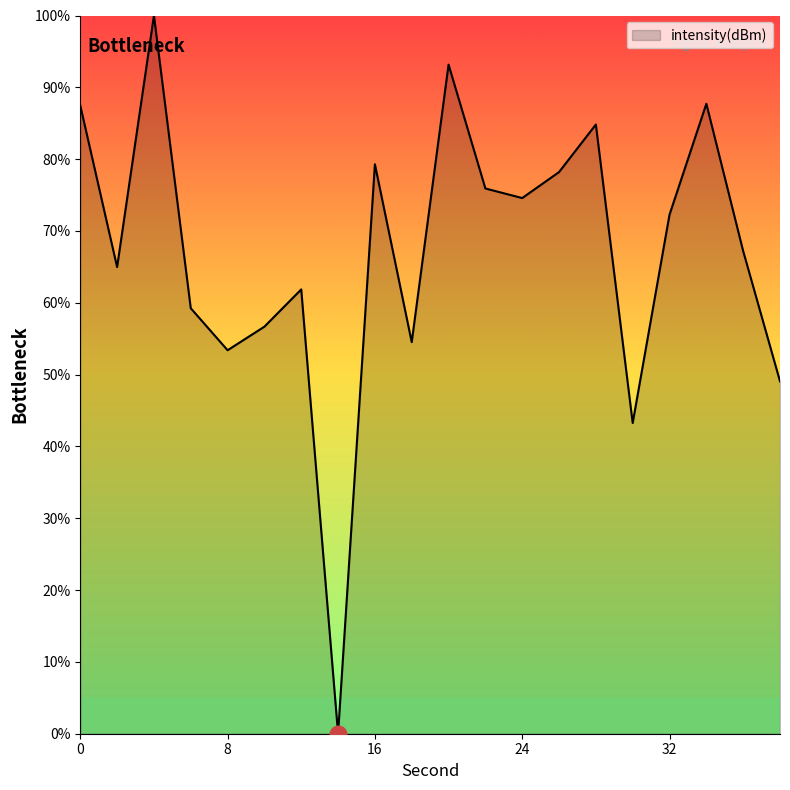

What is the difference between the maximum and minimum values?

100.0